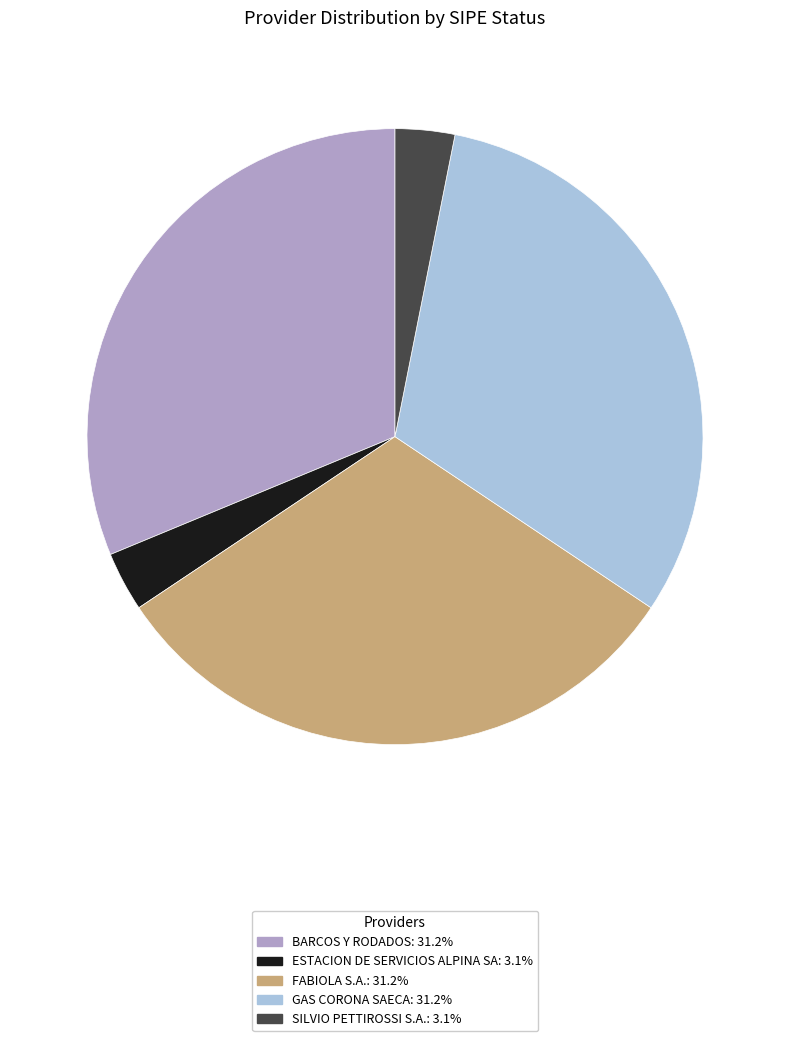

Does SILVIO PETTIROSSI S.A. represent more than half of the total?

No